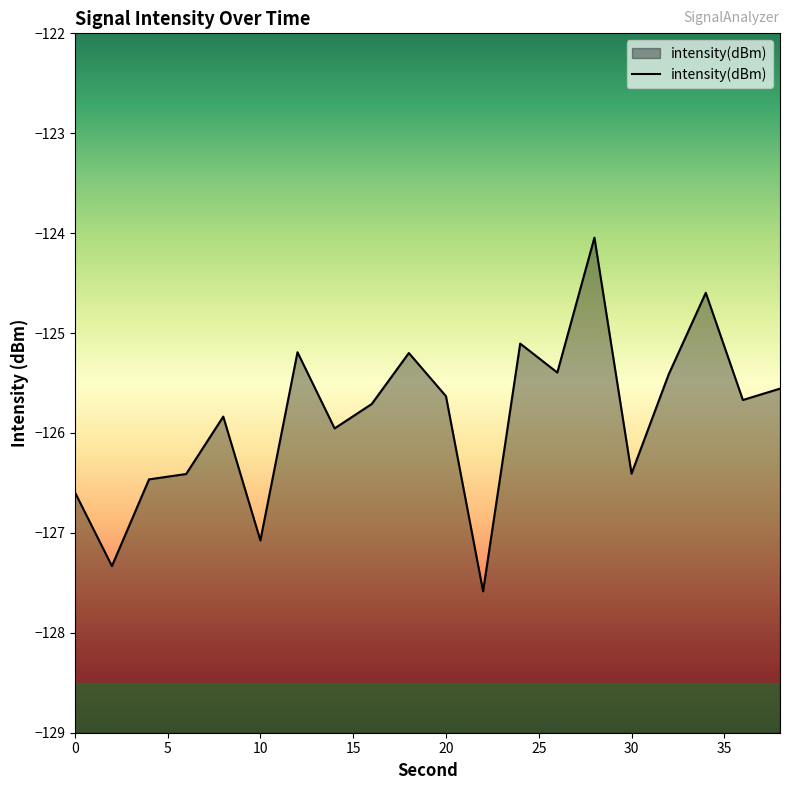

What is the sum of all values?

-2517.2